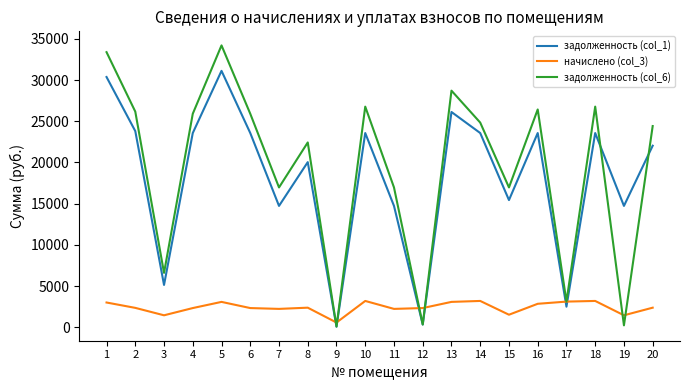

Rank the series by their maximum value, from highest to lowest.

задолженность (col_6), задолженность (col_1), начислено (col_3)